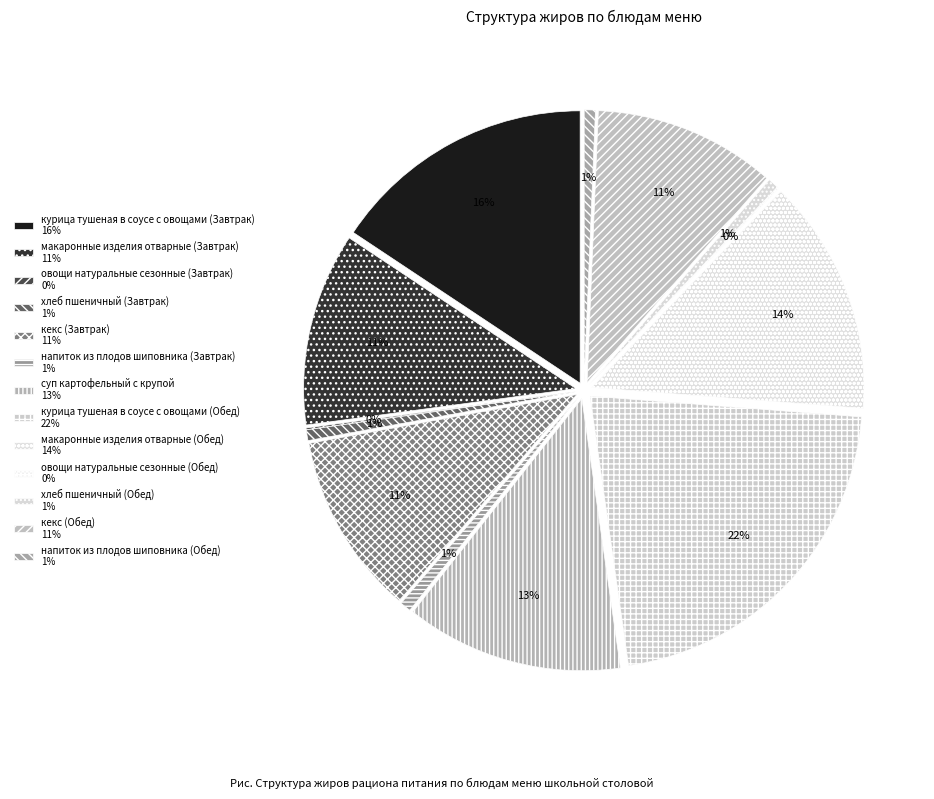

Which category has the smallest portion of the pie?

овощи натуральные сезонные (Завтрак)